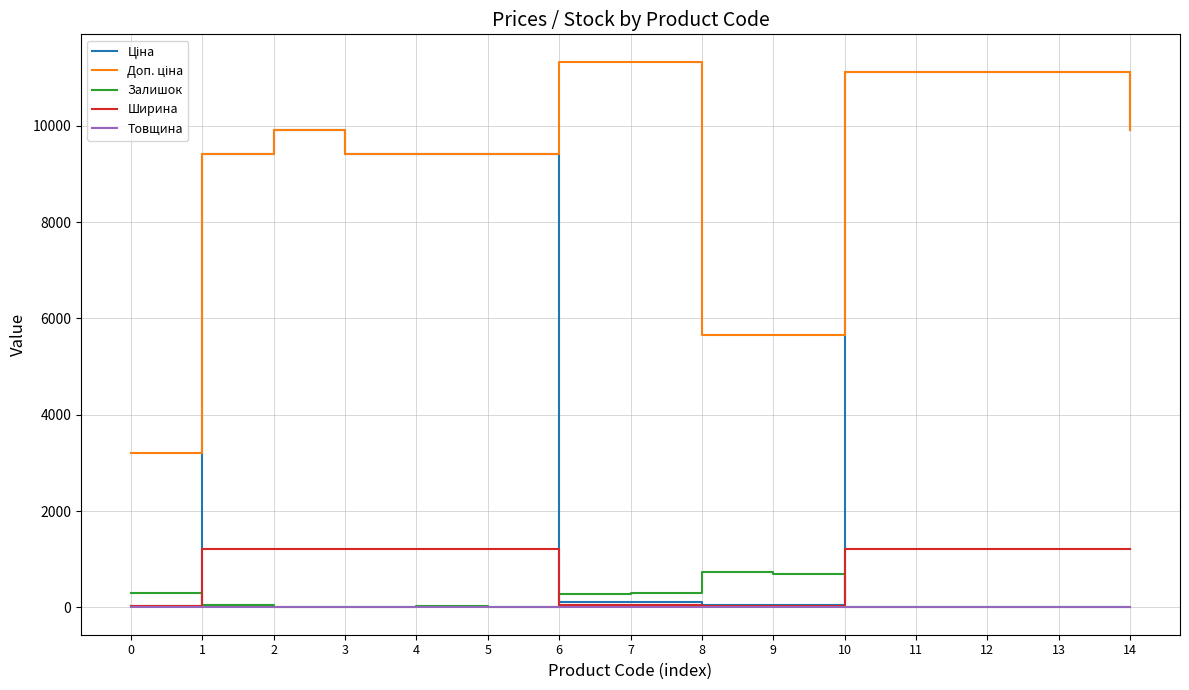

Between which two adjacent categories do Ширина and Залишок first intersect?

0 and 1